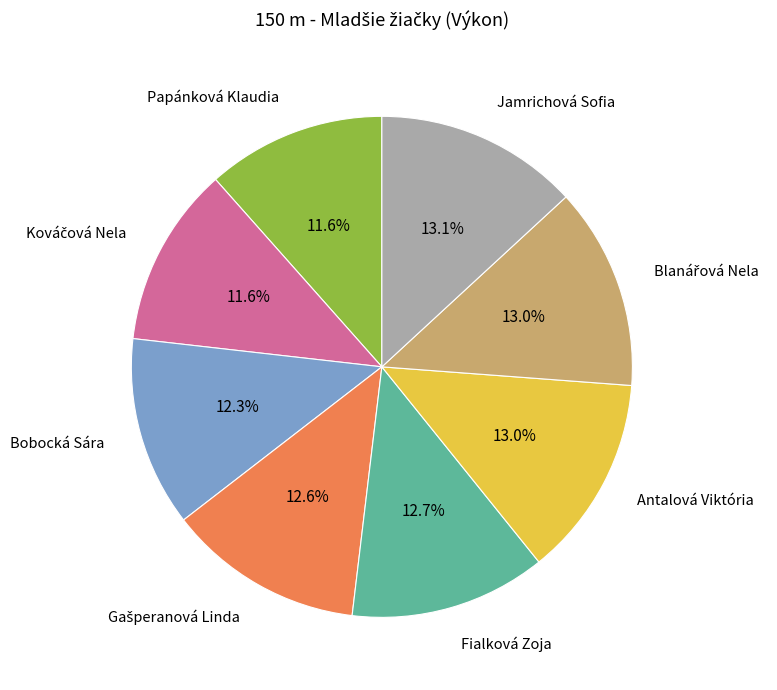

Is there a majority slice in this chart?

No